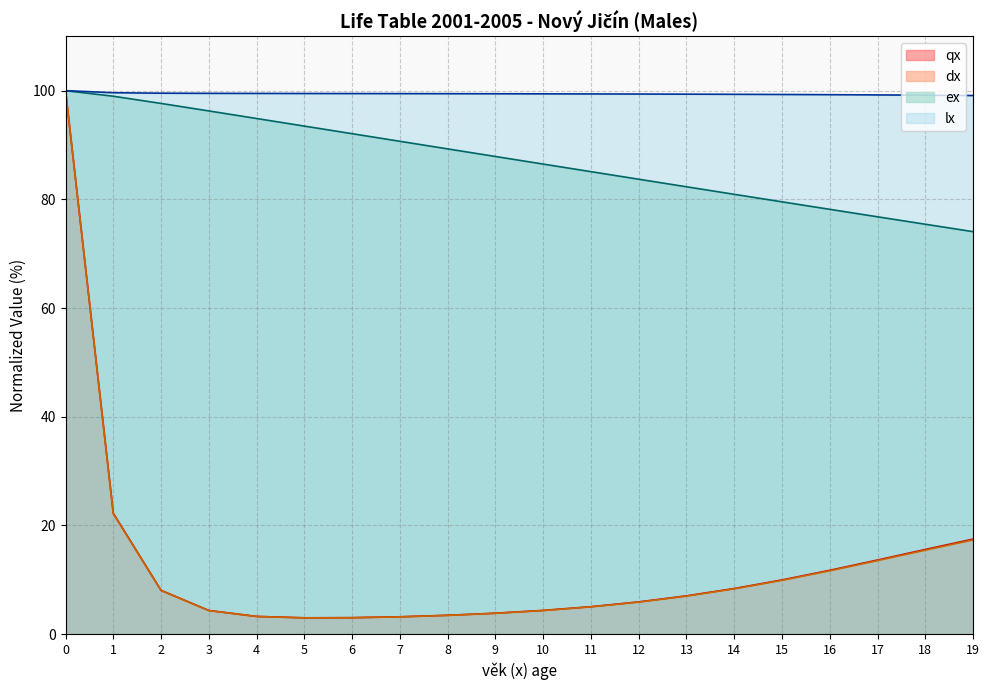

Reading left to right, what are all the values shown in this chart?

qx: 100.0	22.2	8.1	4.4	3.3	3.0	3.0	3.2	3.5	3.9	4.4	5.0	5.9	7.0	8.4	10.0	11.7	13.6	15.6	17.5
lx: 100.0	99.6	99.5	99.5	99.5	99.5	99.5	99.5	99.4	99.4	99.4	99.4	99.4	99.4	99.3	99.3	99.3	99.2	99.2	99.1
dx: 100.0	22.2	8.0	4.3	3.2	3.0	3.0	3.2	3.5	3.8	4.3	5.0	5.9	7.0	8.3	9.9	11.7	13.5	15.4	17.3
ex: 100.0	99.0	97.6	96.3	94.9	93.5	92.1	90.7	89.3	87.9	86.5	85.1	83.7	82.3	80.9	79.5	78.2	76.8	75.4	74.1